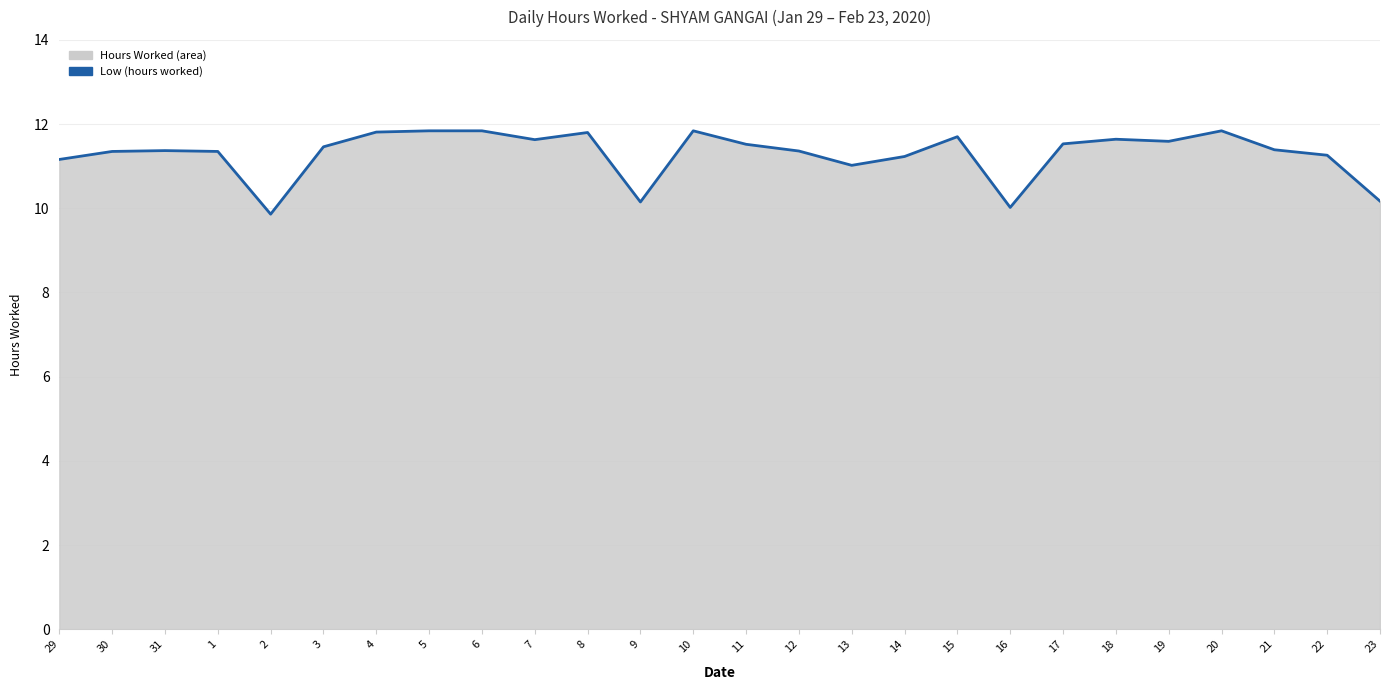

How many lines are shown in the chart?

1